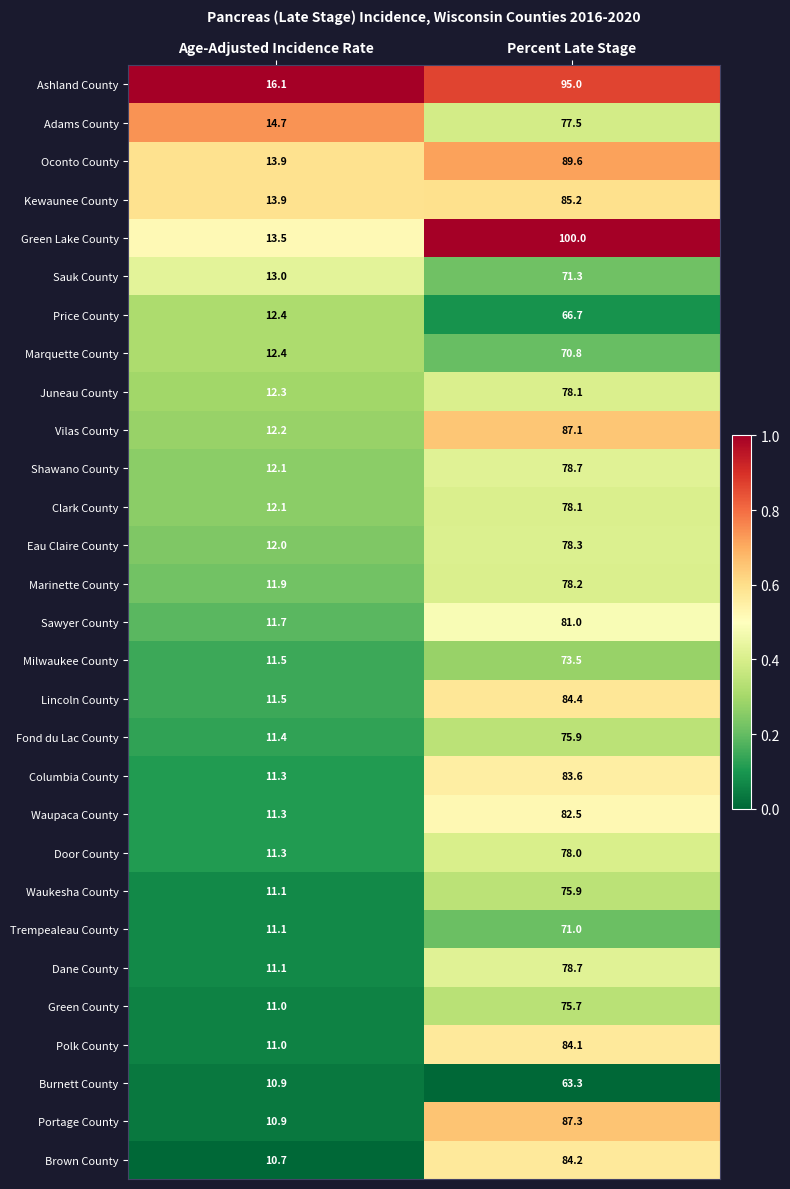

Which series changed the most between Age-Adjusted Incidence Rate and Percent Late Stage?

Green Lake County